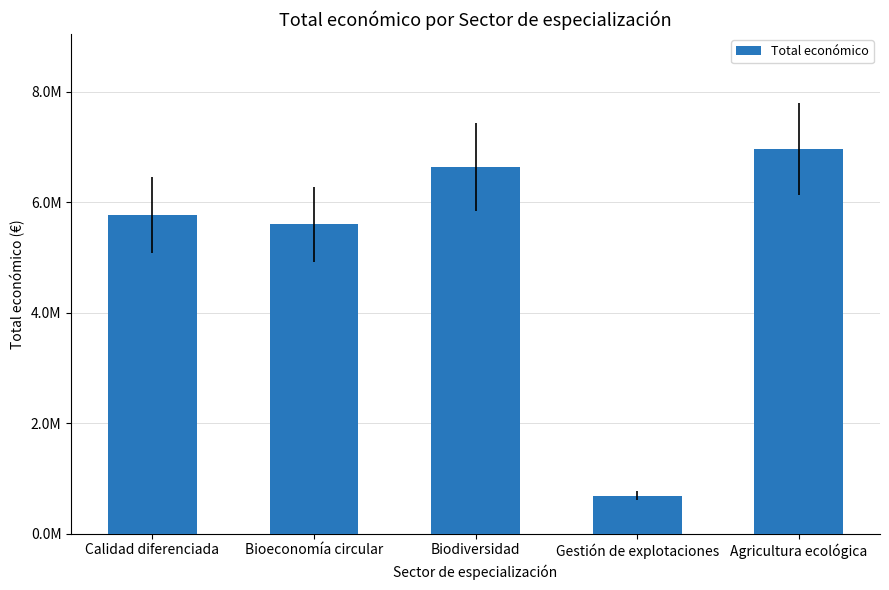

What position from the right is Bioeconomía circular?

4